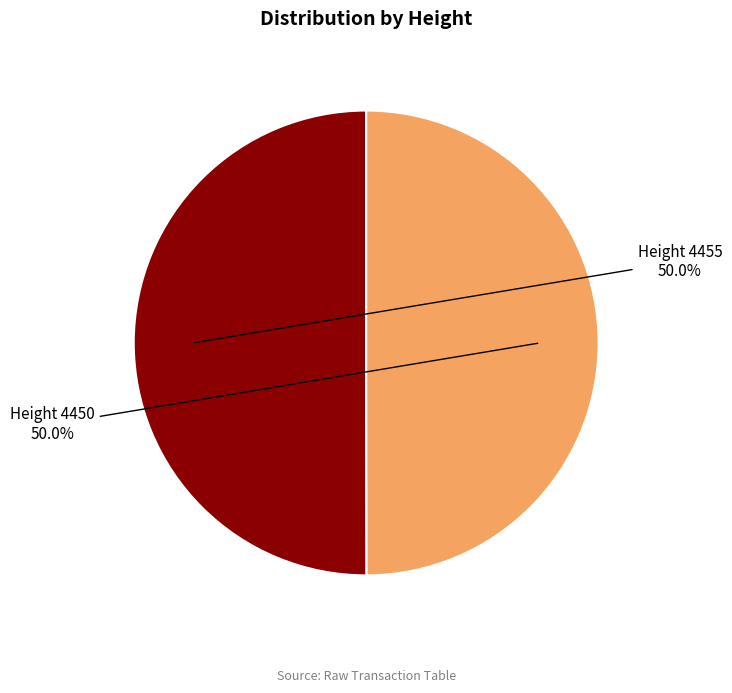

Approximately how many times larger is the value at Height 4450 compared to Height 4455?

1.0